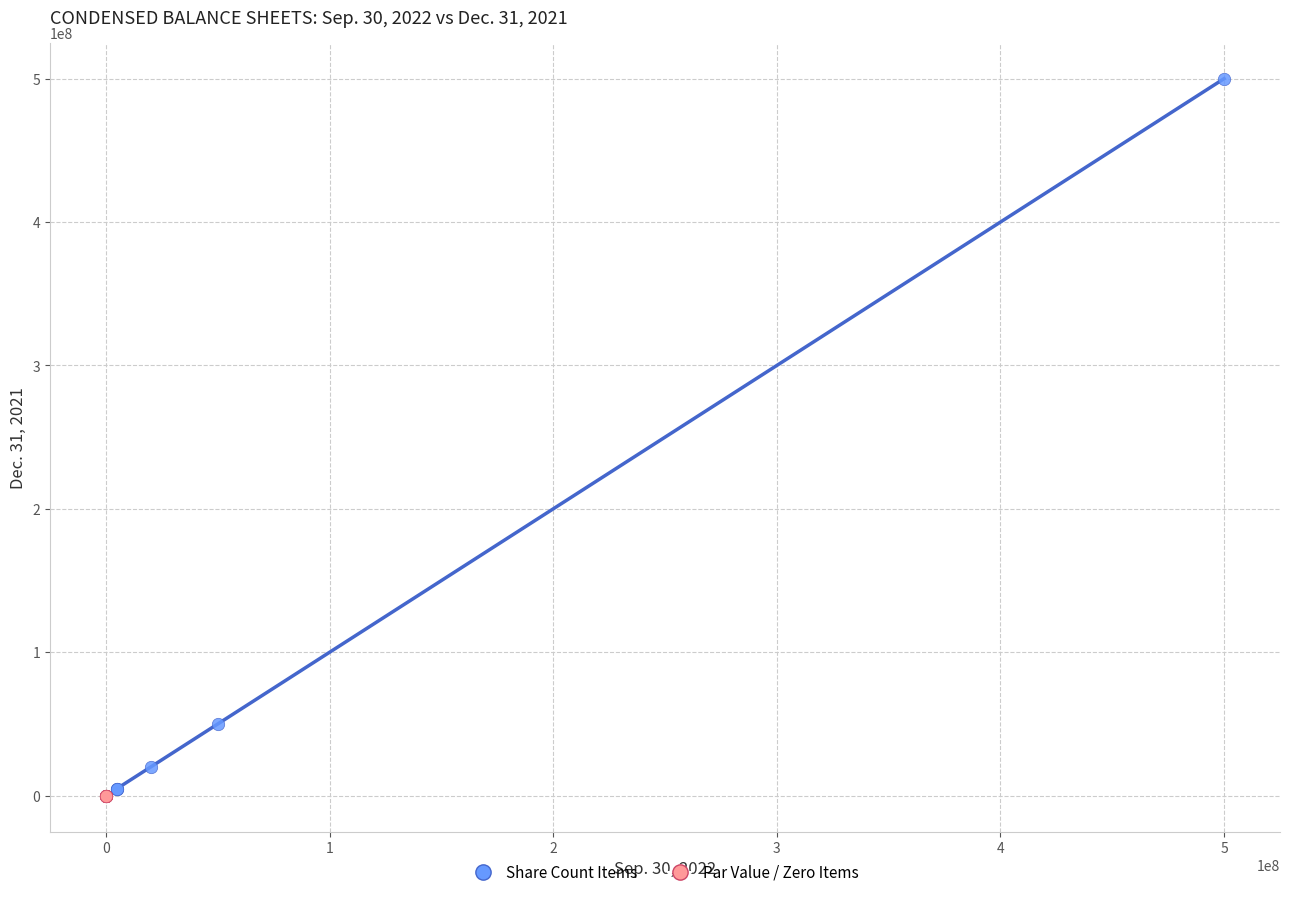

Which series reaches the maximum Y coordinate?

Share Count Items